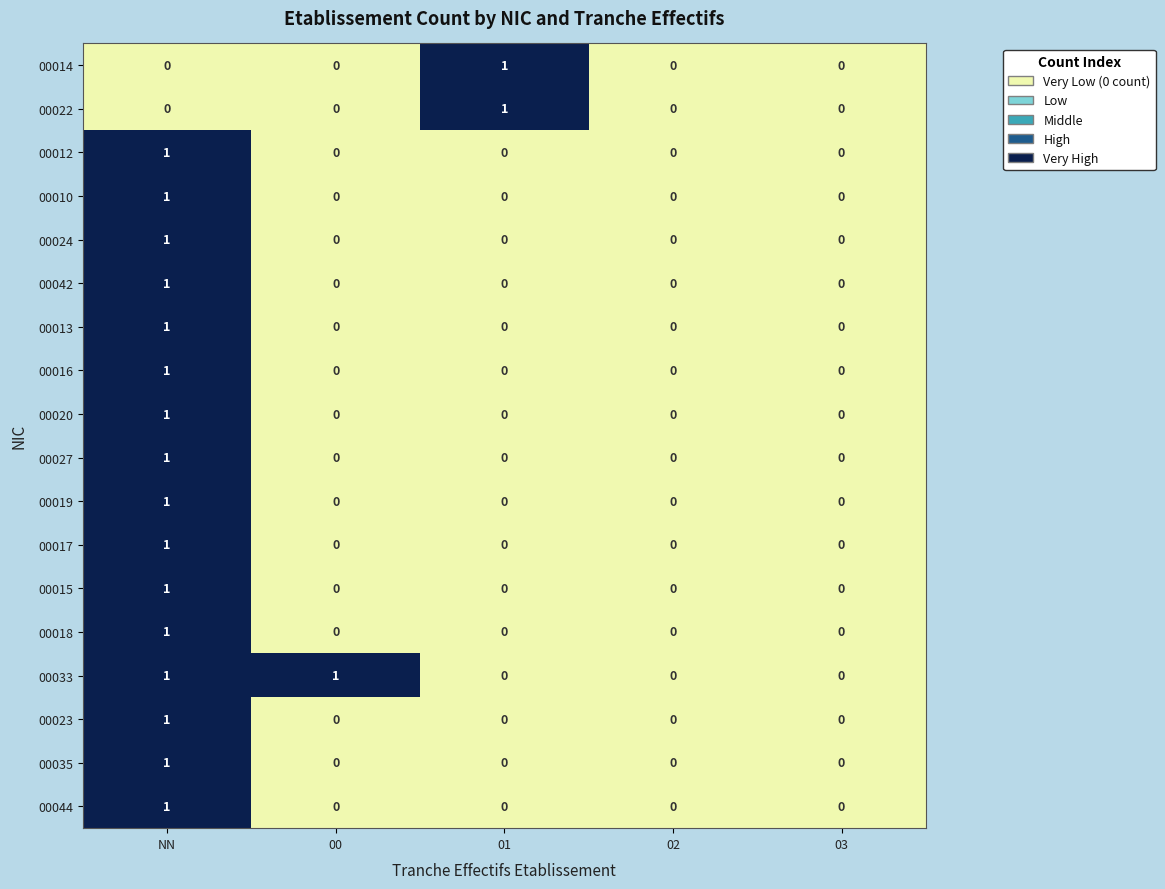

Which series has the largest total across all categories?

00033